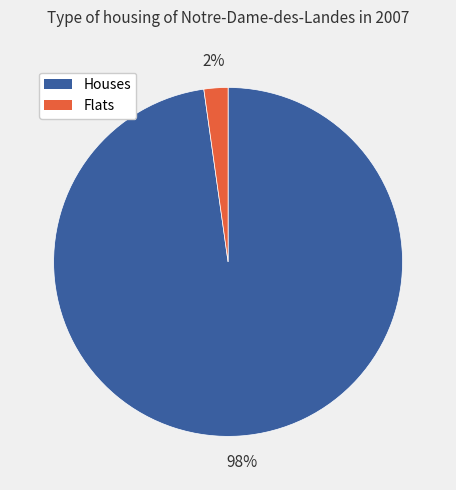

Is it true that Houses is 85% of the pie?

False